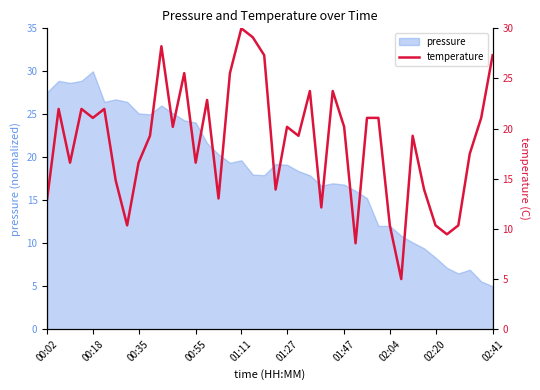

Which has a higher value, 27 or 37?

37